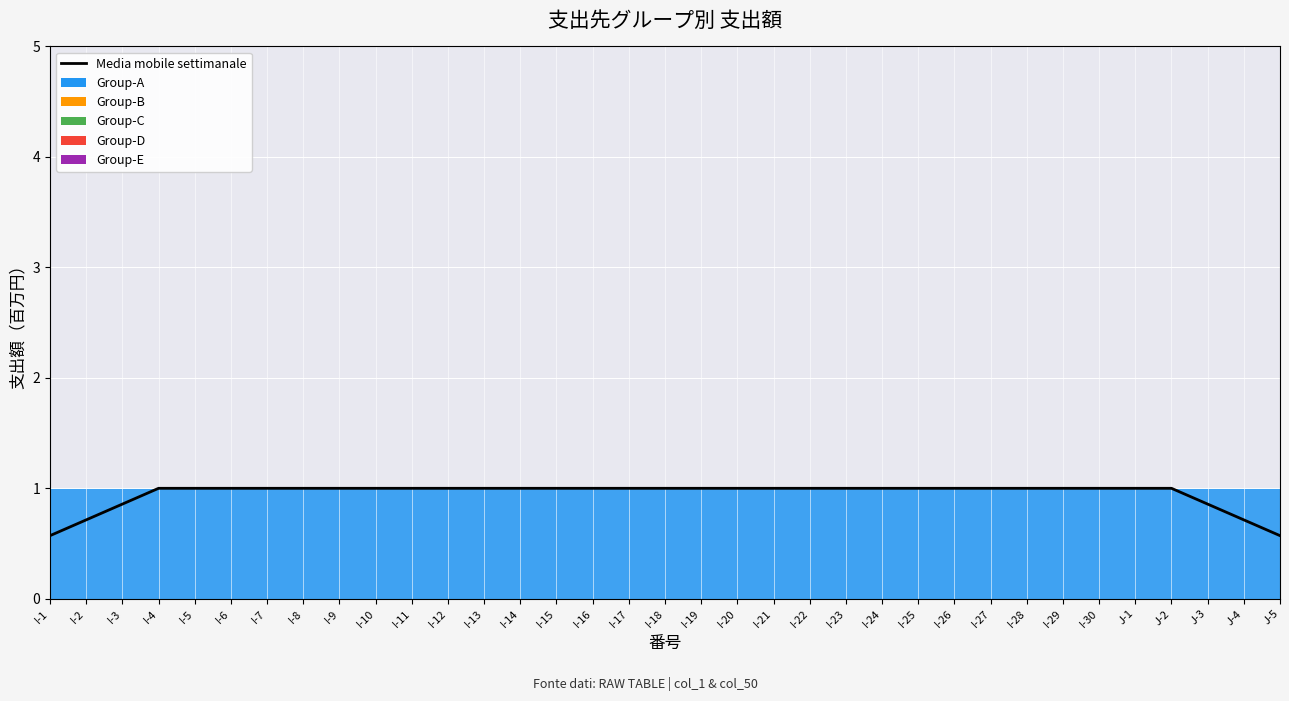

Where is the data nearest to the value 0?

I-1